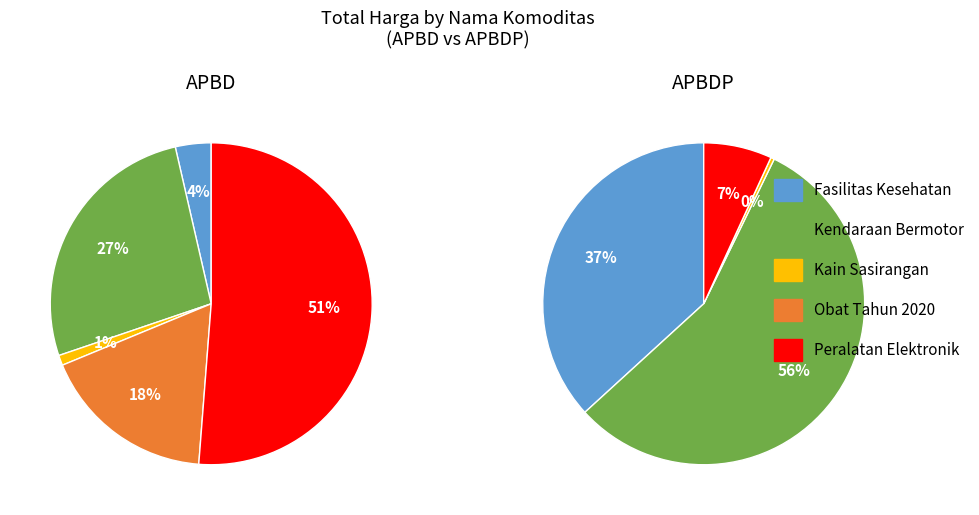

To the nearest percent, what is the average slice percentage?

20%